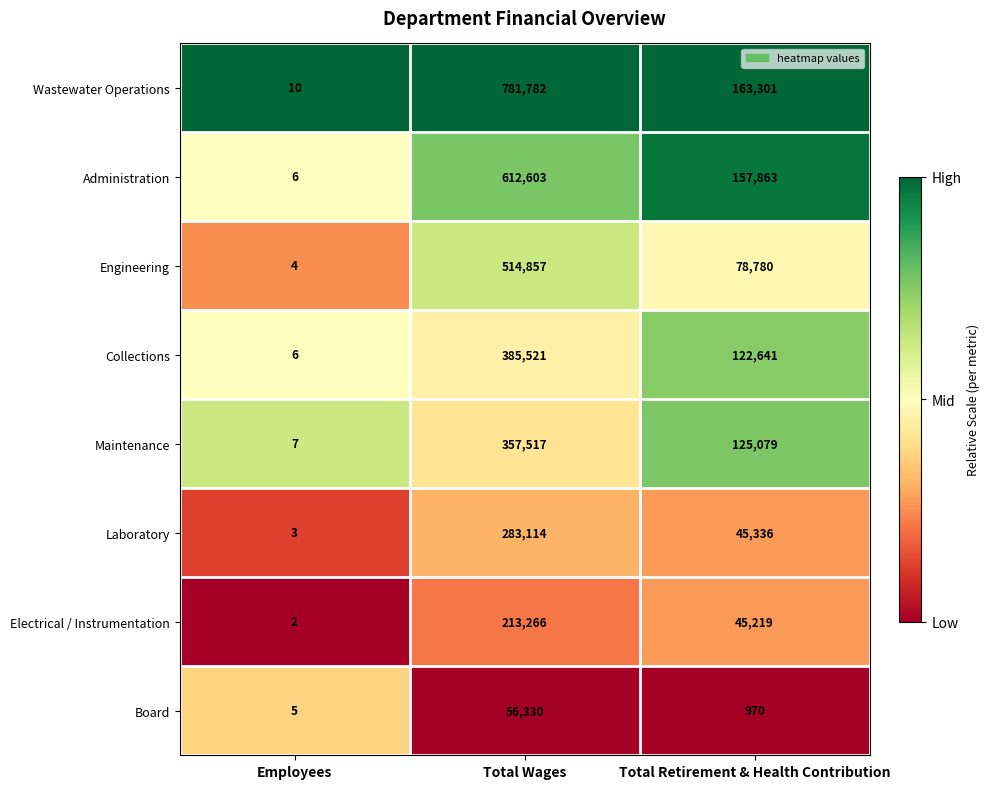

Between Employees and Total Wages, which series saw the biggest shift?

Wastewater Operations